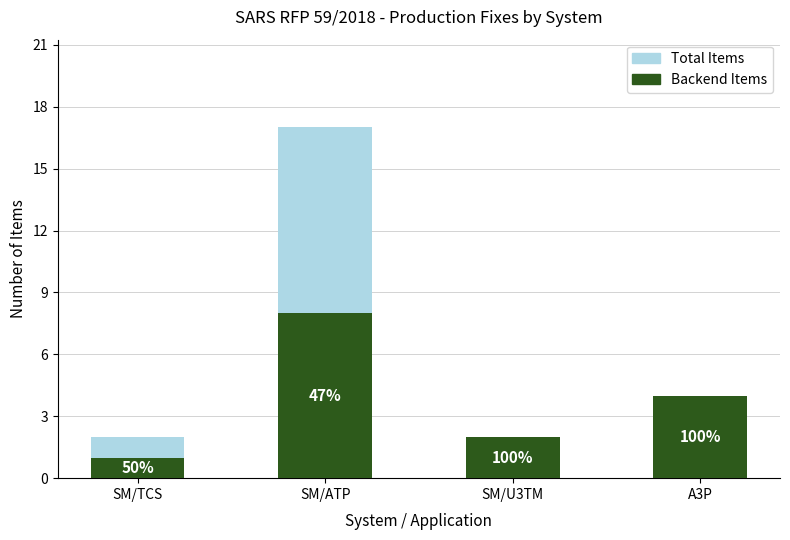

Which series has the widest spread of values?

Total Items